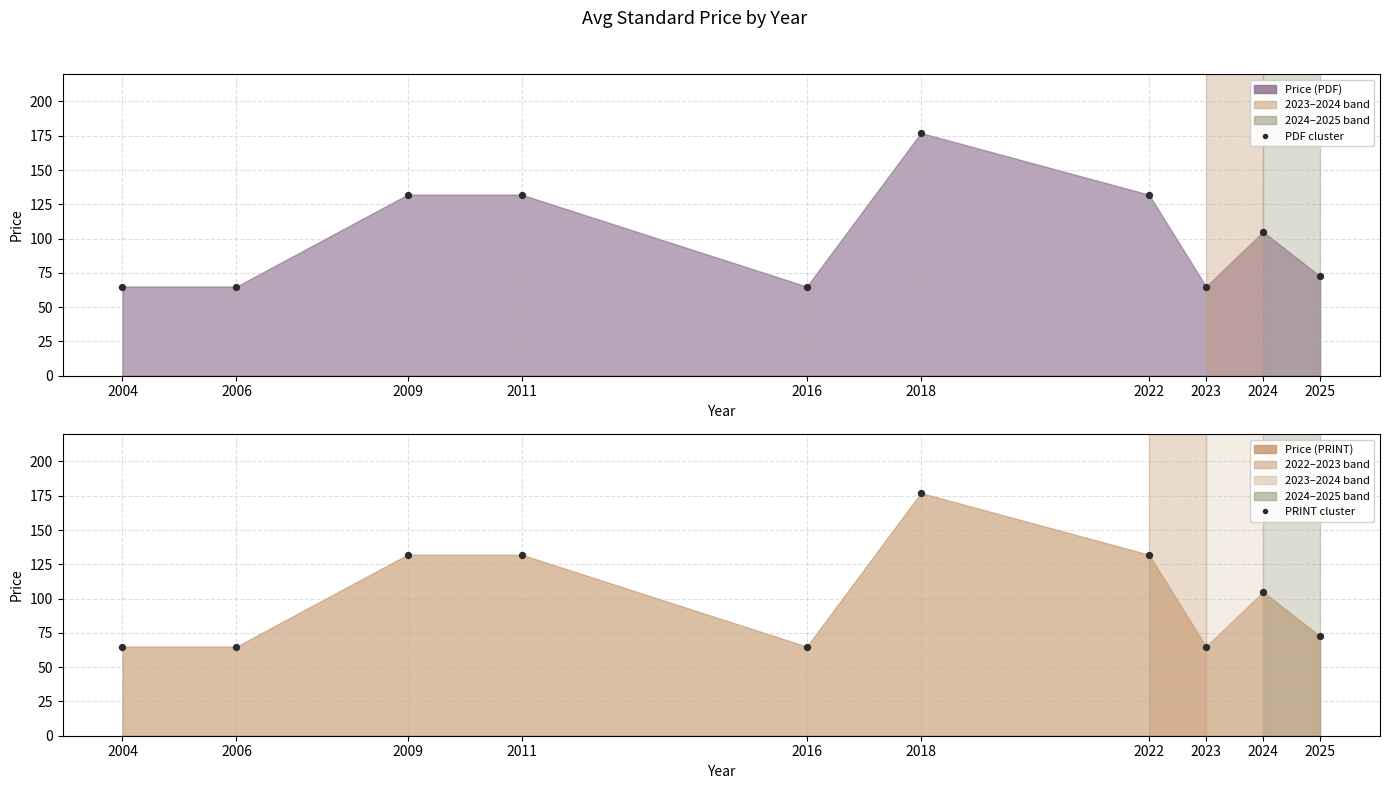

Which series reaches the minimum Y coordinate?

PDF cluster